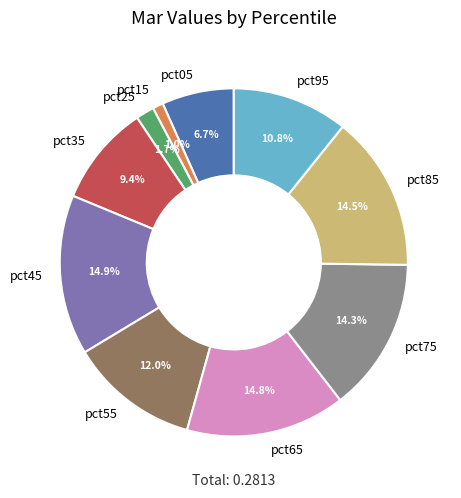

Is pct75 the majority of the pie?

No